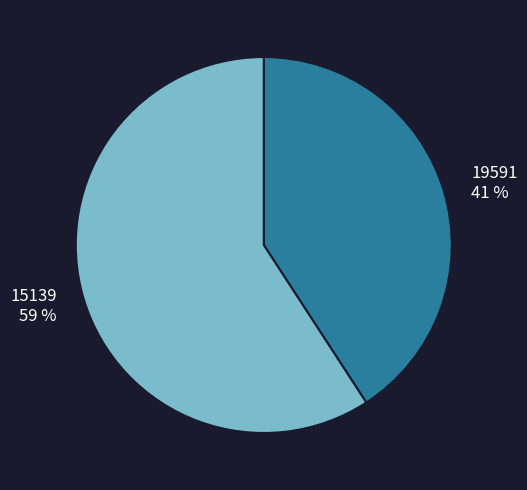

Is there any slice that represents more than half of the pie?

Yes